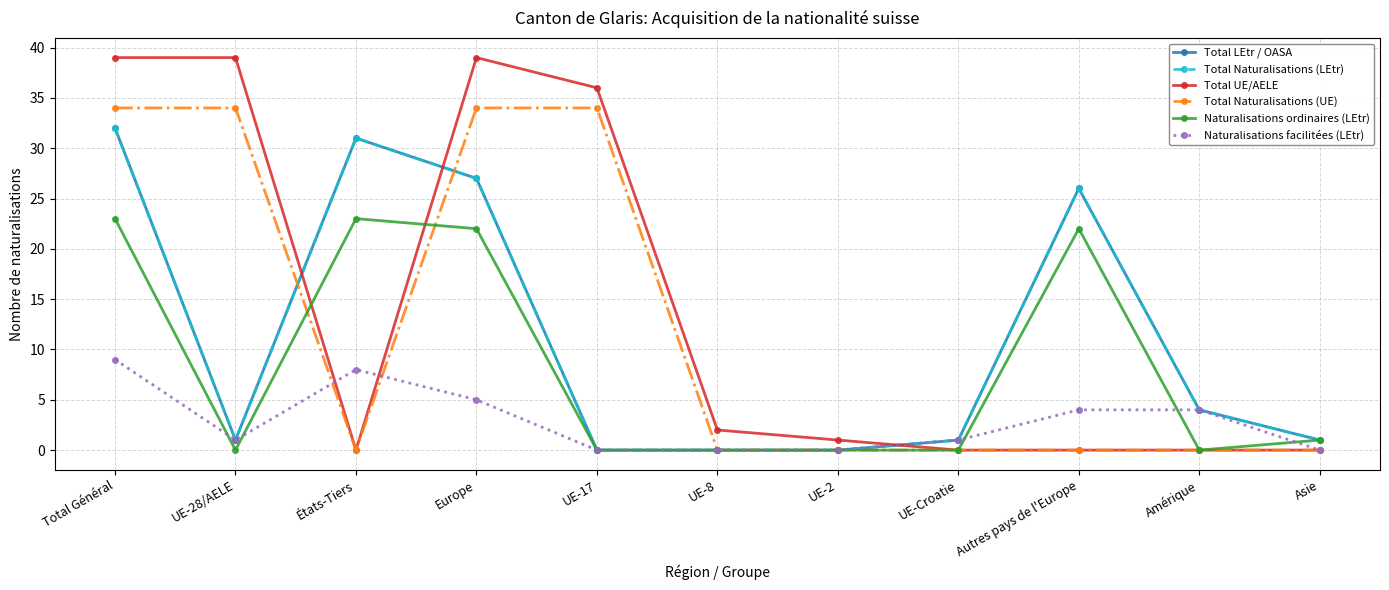

Does the chart have visible grid lines?

Yes